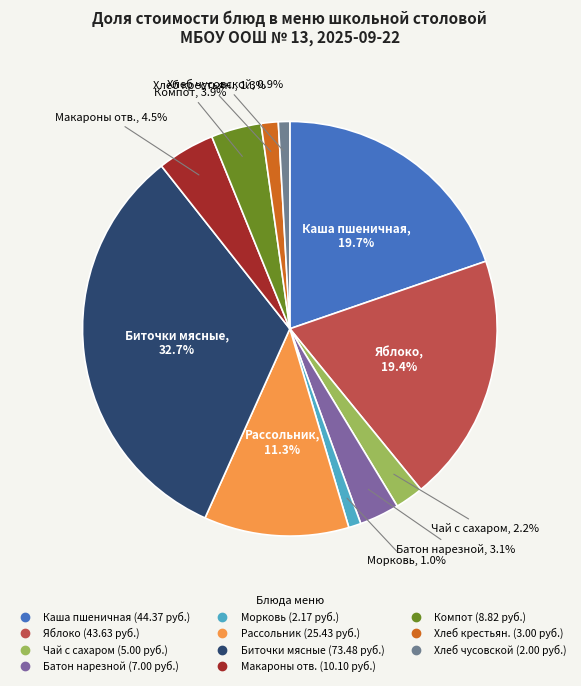

What is the largest slice in the pie chart?

Биточки мясные